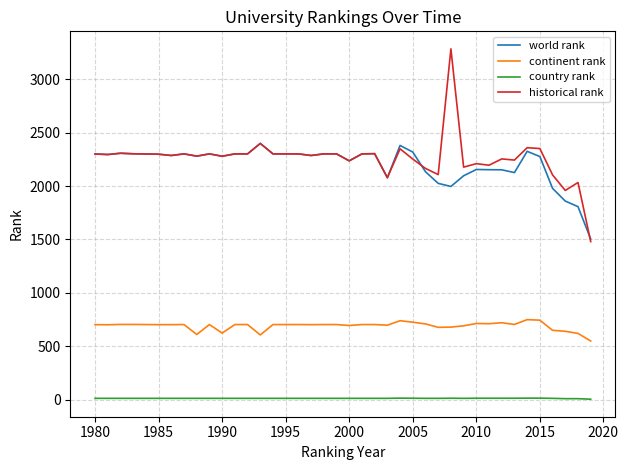

True or false: historical rank and continent rank intersect in this chart.

False